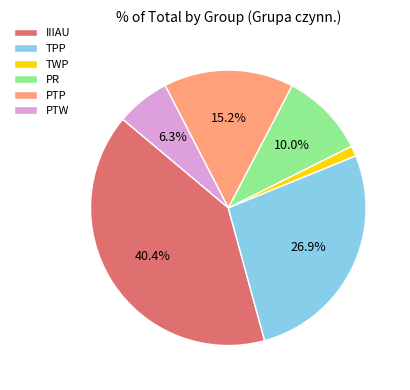

Is TPP the majority of the pie?

No